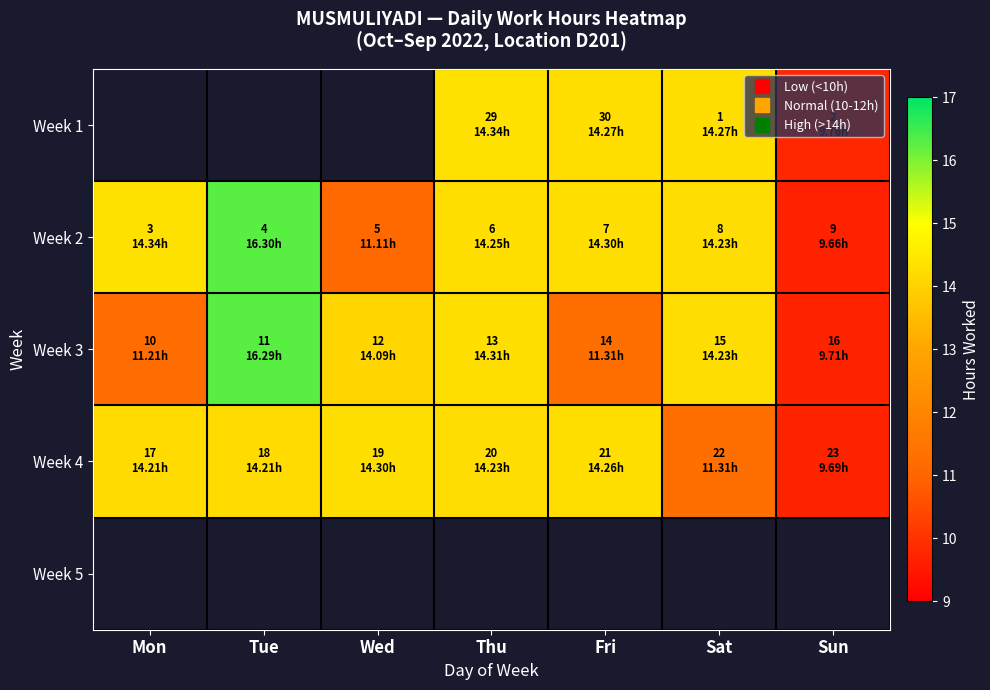

Which has a higher value, Thu or Wed?

Wed